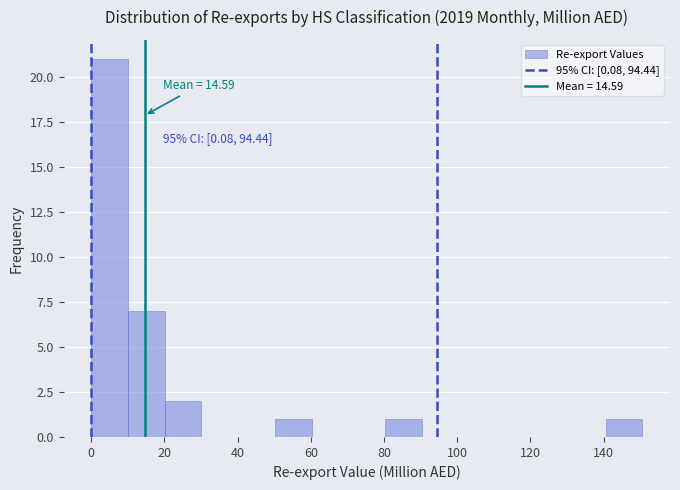

Which range on the x-axis has the tallest bar?

0 to 10